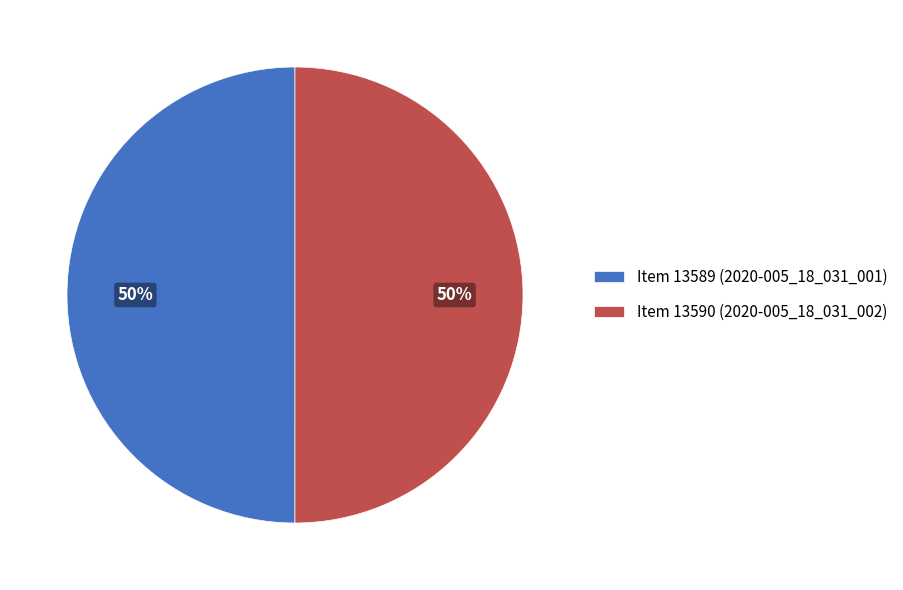

Is the sum of Item 13589 (2020-005_18_031_001) and Item 13590 (2020-005_18_031_002) greater than half?

Yes